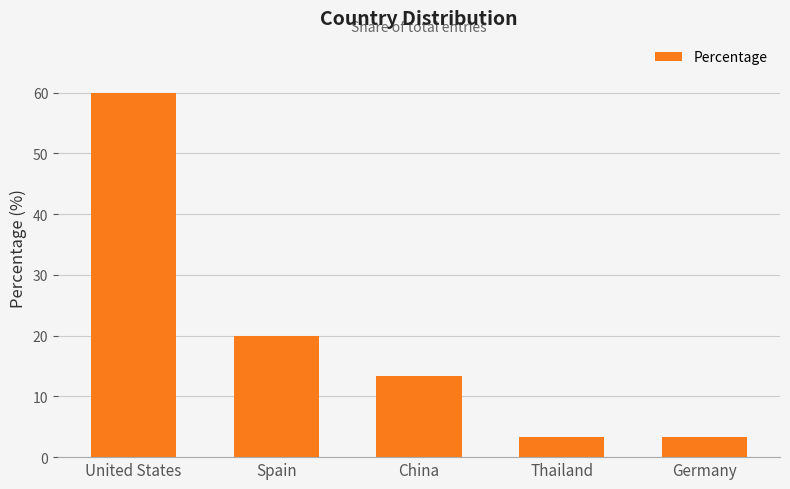

What is the average value?

20.0